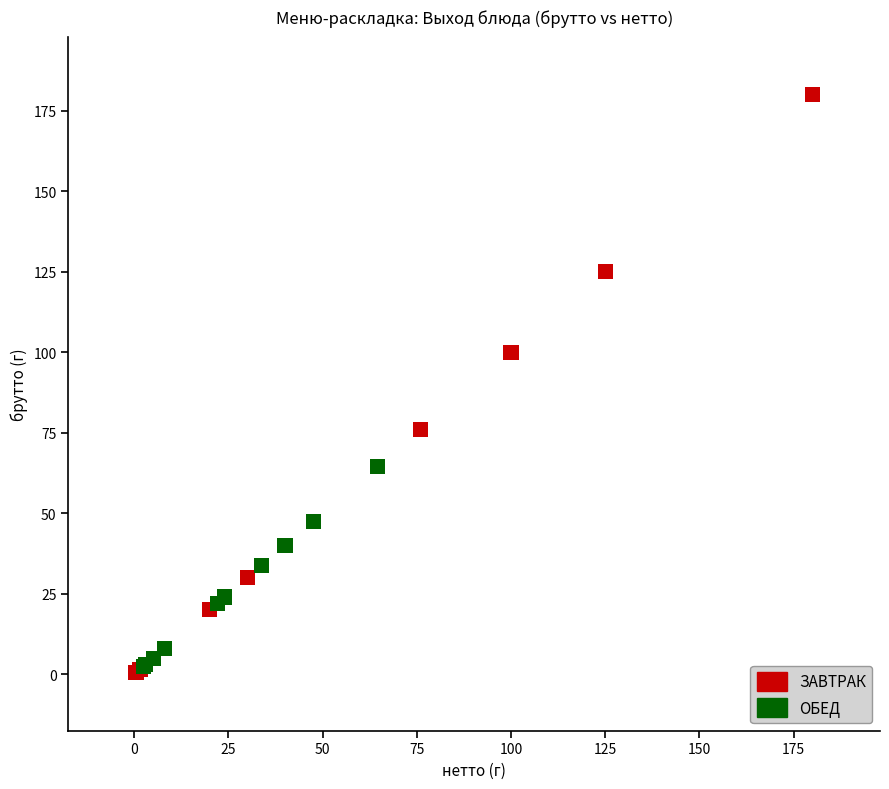

Which series has the widest spread of Y values?

ЗАВТРАК